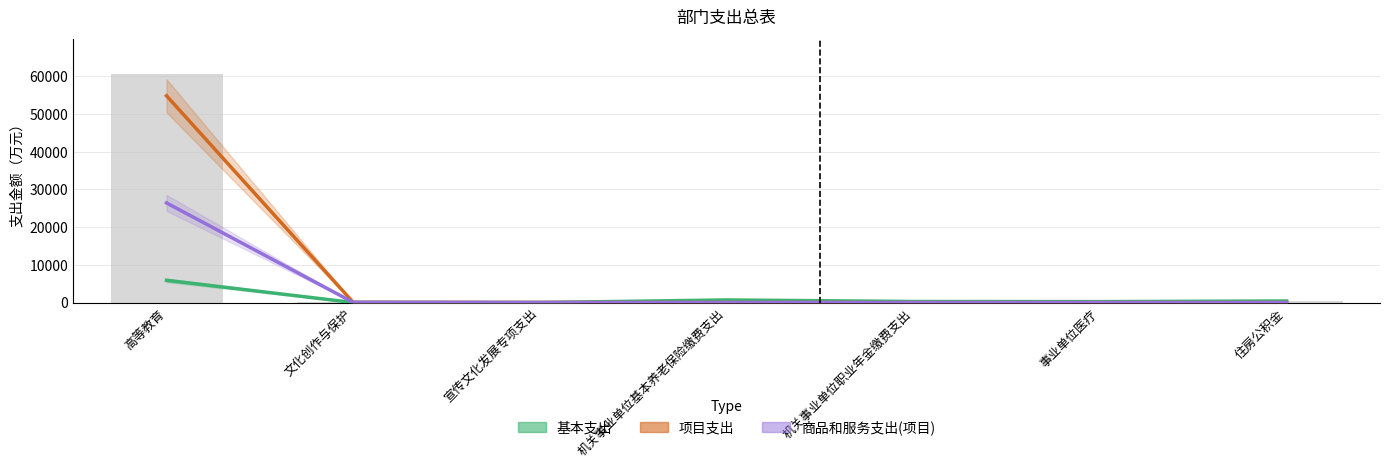

List the series in order of their peak value, highest first.

项目支出, 商品和服务支出(项目), 基本支出